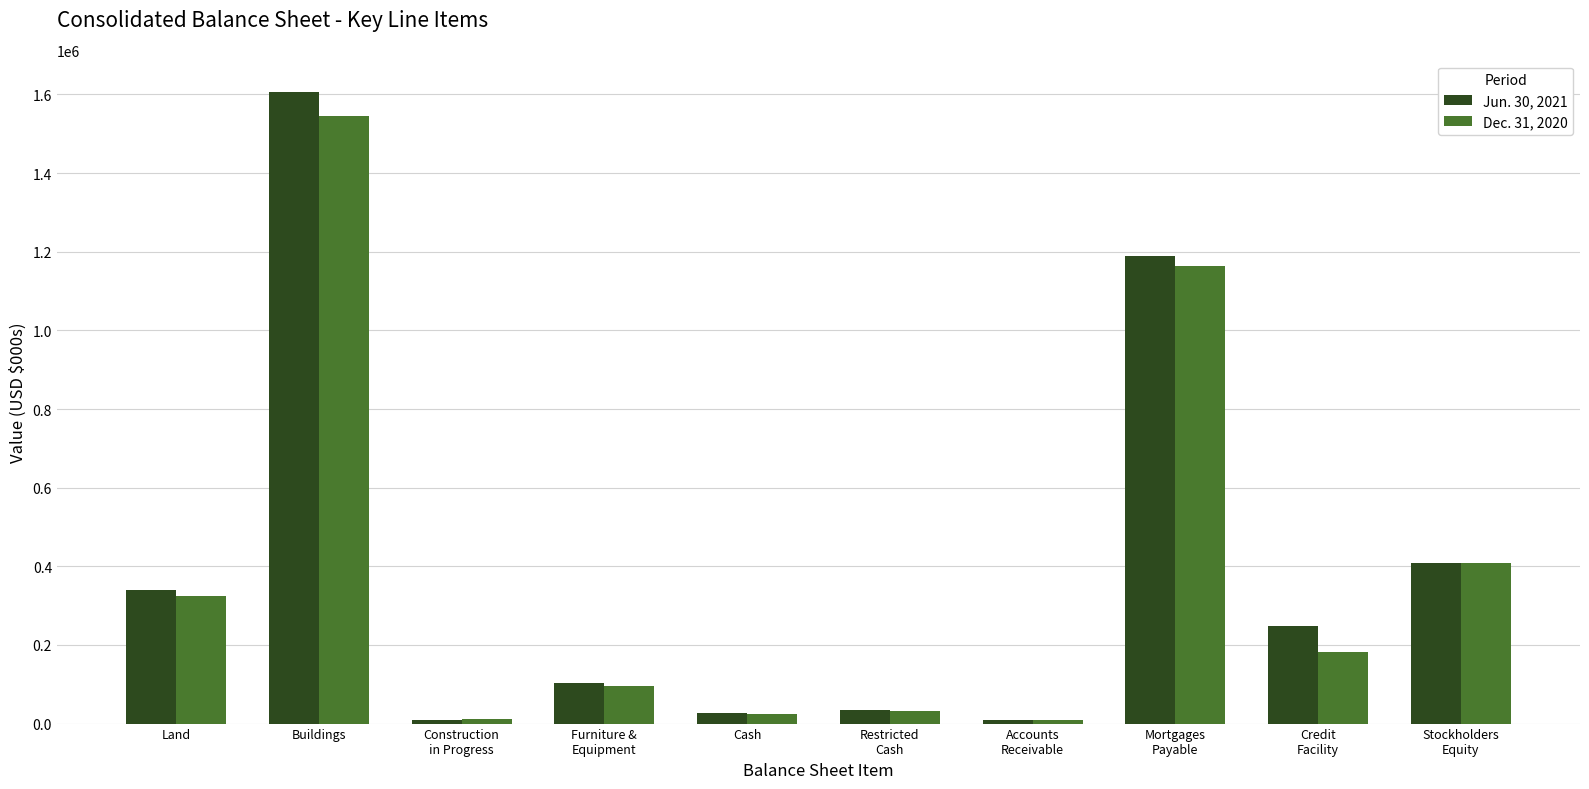

Which series has the largest range (max minus min)?

Jun. 30, 2021